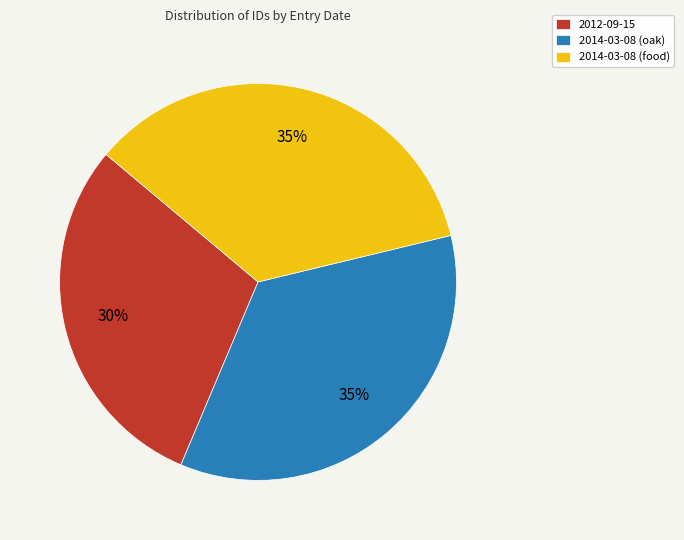

Approximately how many times larger is the value at 2014-03-08 (oak) compared to 2014-03-08 (food)?

1.0